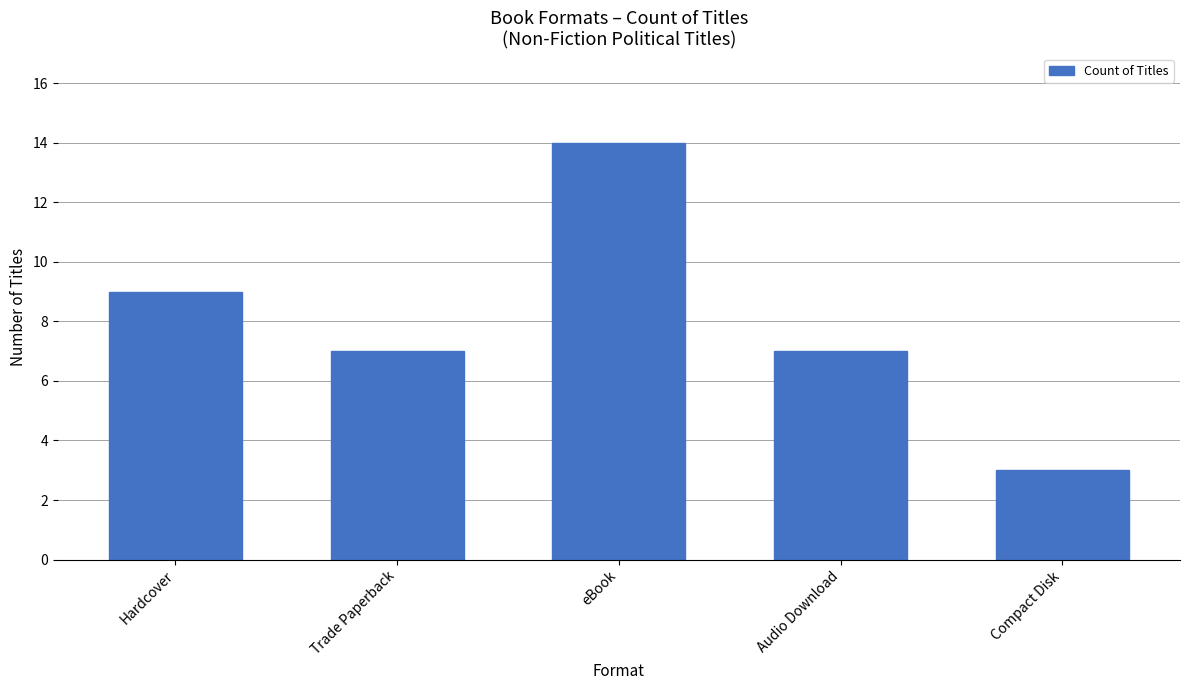

Count the values in the range 7 to 9.

3